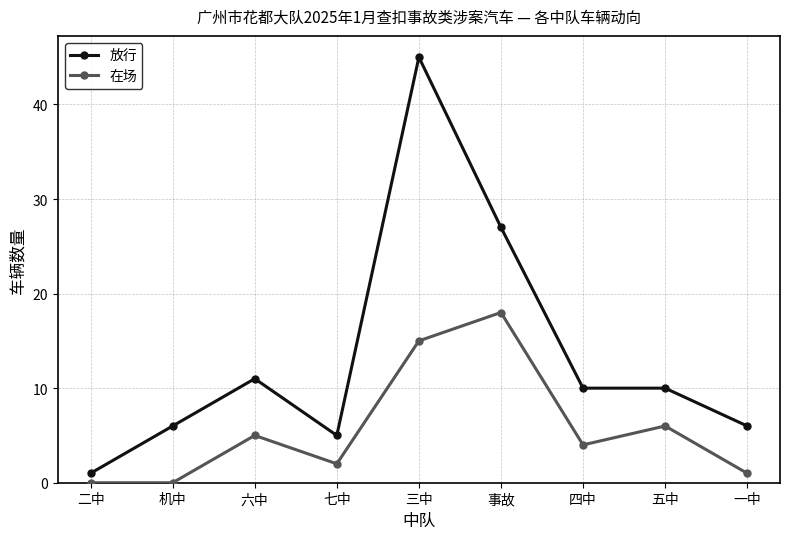

What is the label of the 3rd point from the right?

四中